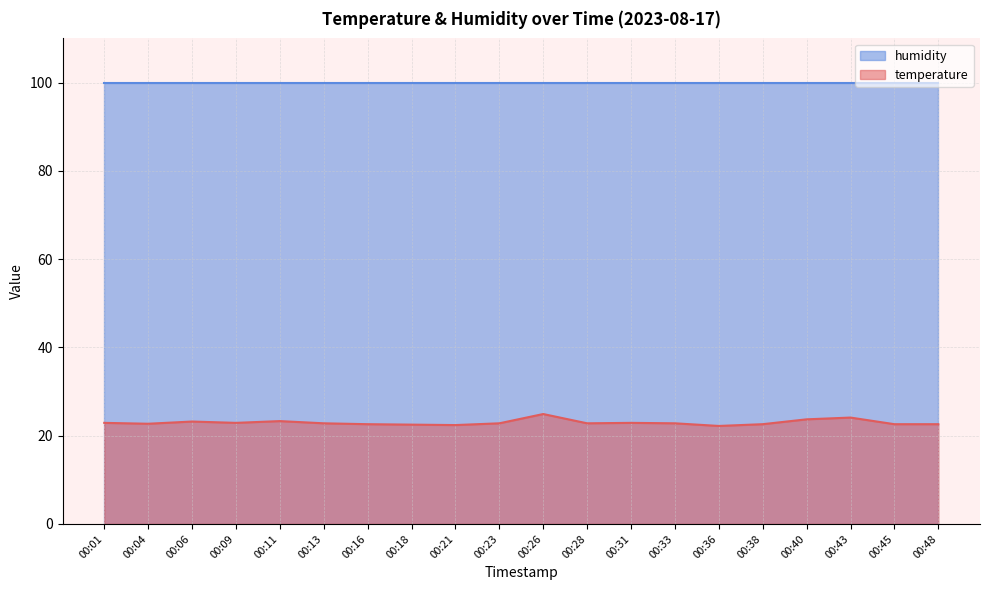

Reading left to right, what are all the values shown in this chart?

00:01=22.9	00:04=22.7	00:06=23.2	00:09=22.9	00:11=23.3	00:13=22.8	00:16=22.6	00:18=22.5	00:21=22.4	00:23=22.8	00:26=24.9	00:28=22.8	00:31=22.9	00:33=22.8	00:36=22.2	00:38=22.6	00:40=23.7	00:43=24.1	00:45=22.6	00:48=22.6